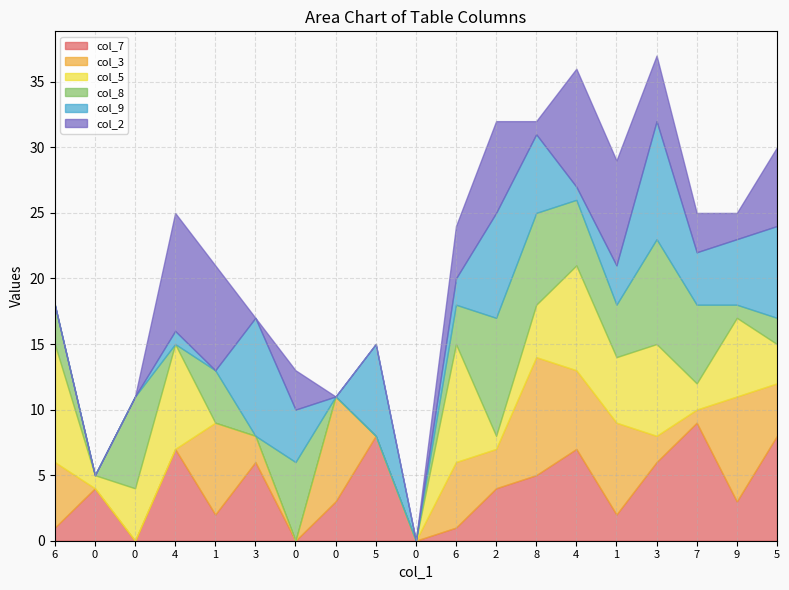

At 0, list the series in order from largest to smallest.

col_7, col_5, col_3, col_8, col_9, col_2